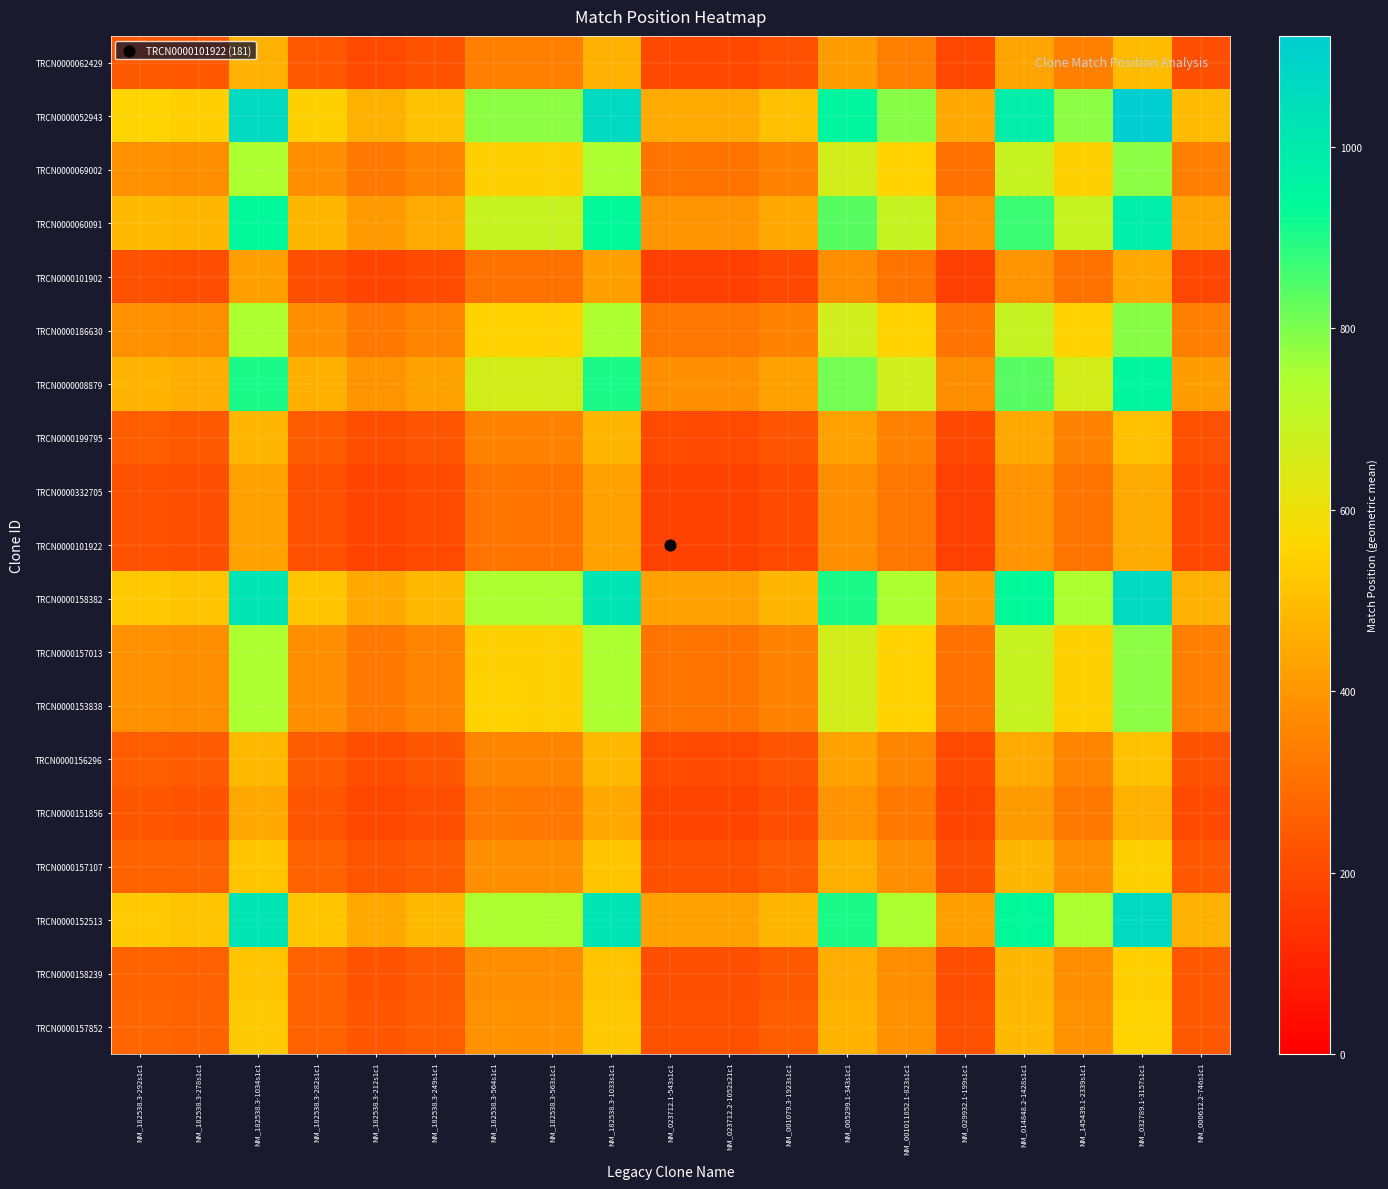

Reading right to left, transcribe all the data shown in this chart.

TRCN0000157852: NM_000612.2-746s1c1=244.2	NM_032789.1-3157s1c1=556.5	NM_145439.1-2339s1c1=388.6	NM_014848.2-1428s1c1=490.6	NM_029932.1-199s1c1=220.4	NM_001011852.1-823s1c1=390.0	NM_005299.1-343s1c1=472.2	NM_001079.3-1923s1c1=250.9	NM_023712.2-1052s21c1=223.5	NM_023712.1-543s1c1=223.5	NM_182538.3-1033s1c1=529.8	NM_182538.3-563s1c1=388.6	NM_182538.3-564s1c1=388.9	NM_182538.3-249s1c1=253.6	NM_182538.3-212s1c1=232.6	NM_182538.3-282s1c1=271.0	NM_182538.3-1034s1c1=530.1	NM_182538.3-278s1c1=268.9	NM_182538.3-292s1c1=276.0
TRCN0000158239: NM_000612.2-746s1c1=237.9	NM_032789.1-3157s1c1=542.2	NM_145439.1-2339s1c1=378.6	NM_014848.2-1428s1c1=478.0	NM_029932.1-199s1c1=214.7	NM_001011852.1-823s1c1=379.9	NM_005299.1-343s1c1=460.1	NM_001079.3-1923s1c1=244.4	NM_023712.2-1052s21c1=217.8	NM_023712.1-543s1c1=217.8	NM_182538.3-1033s1c1=516.2	NM_182538.3-563s1c1=378.6	NM_182538.3-564s1c1=378.9	NM_182538.3-249s1c1=247.1	NM_182538.3-212s1c1=226.6	NM_182538.3-282s1c1=264.0	NM_182538.3-1034s1c1=516.4	NM_182538.3-278s1c1=262.0	NM_182538.3-292s1c1=268.9
TRCN0000152513: NM_000612.2-746s1c1=468.9	NM_032789.1-3157s1c1=1068.7	NM_145439.1-2339s1c1=746.2	NM_014848.2-1428s1c1=942.2	NM_029932.1-199s1c1=423.3	NM_001011852.1-823s1c1=748.9	NM_005299.1-343s1c1=906.9	NM_001079.3-1923s1c1=481.8	NM_023712.2-1052s21c1=429.3	NM_023712.1-543s1c1=429.3	NM_182538.3-1033s1c1=1017.5	NM_182538.3-563s1c1=746.2	NM_182538.3-564s1c1=746.9	NM_182538.3-249s1c1=487.0	NM_182538.3-212s1c1=446.7	NM_182538.3-282s1c1=520.4	NM_182538.3-1034s1c1=1018.0	NM_182538.3-278s1c1=516.4	NM_182538.3-292s1c1=530.1
TRCN0000157107: NM_000612.2-746s1c1=239.7	NM_032789.1-3157s1c1=546.3	NM_145439.1-2339s1c1=381.4	NM_014848.2-1428s1c1=481.6	NM_029932.1-199s1c1=216.4	NM_001011852.1-823s1c1=382.8	NM_005299.1-343s1c1=463.6	NM_001079.3-1923s1c1=246.3	NM_023712.2-1052s21c1=219.4	NM_023712.1-543s1c1=219.4	NM_182538.3-1033s1c1=520.1	NM_182538.3-563s1c1=381.4	NM_182538.3-564s1c1=381.8	NM_182538.3-249s1c1=249.0	NM_182538.3-212s1c1=228.3	NM_182538.3-282s1c1=266.0	NM_182538.3-1034s1c1=520.4	NM_182538.3-278s1c1=264.0	NM_182538.3-292s1c1=271.0
TRCN0000151856: NM_000612.2-746s1c1=205.8	NM_032789.1-3157s1c1=468.9	NM_145439.1-2339s1c1=327.4	NM_014848.2-1428s1c1=413.4	NM_029932.1-199s1c1=185.7	NM_001011852.1-823s1c1=328.6	NM_005299.1-343s1c1=398.0	NM_001079.3-1923s1c1=211.4	NM_023712.2-1052s21c1=188.4	NM_023712.1-543s1c1=188.4	NM_182538.3-1033s1c1=446.5	NM_182538.3-563s1c1=327.4	NM_182538.3-564s1c1=327.7	NM_182538.3-249s1c1=213.7	NM_182538.3-212s1c1=196.0	NM_182538.3-282s1c1=228.3	NM_182538.3-1034s1c1=446.7	NM_182538.3-278s1c1=226.6	NM_182538.3-292s1c1=232.6
TRCN0000156296: NM_000612.2-746s1c1=224.3	NM_032789.1-3157s1c1=511.3	NM_145439.1-2339s1c1=357.0	NM_014848.2-1428s1c1=450.8	NM_029932.1-199s1c1=202.5	NM_001011852.1-823s1c1=358.3	NM_005299.1-343s1c1=433.9	NM_001079.3-1923s1c1=230.5	NM_023712.2-1052s21c1=205.4	NM_023712.1-543s1c1=205.4	NM_182538.3-1033s1c1=486.8	NM_182538.3-563s1c1=357.0	NM_182538.3-564s1c1=357.3	NM_182538.3-249s1c1=233.0	NM_182538.3-212s1c1=213.7	NM_182538.3-282s1c1=249.0	NM_182538.3-1034s1c1=487.0	NM_182538.3-278s1c1=247.1	NM_182538.3-292s1c1=253.6
TRCN0000153838: NM_000612.2-746s1c1=344.0	NM_032789.1-3157s1c1=784.1	NM_145439.1-2339s1c1=547.5	NM_014848.2-1428s1c1=691.3	NM_029932.1-199s1c1=310.6	NM_001011852.1-823s1c1=549.5	NM_005299.1-343s1c1=665.4	NM_001079.3-1923s1c1=353.5	NM_023712.2-1052s21c1=314.9	NM_023712.1-543s1c1=314.9	NM_182538.3-1033s1c1=746.5	NM_182538.3-563s1c1=547.5	NM_182538.3-564s1c1=548.0	NM_182538.3-249s1c1=357.3	NM_182538.3-212s1c1=327.7	NM_182538.3-282s1c1=381.8	NM_182538.3-1034s1c1=746.9	NM_182538.3-278s1c1=378.9	NM_182538.3-292s1c1=388.9
TRCN0000157013: NM_000612.2-746s1c1=343.7	NM_032789.1-3157s1c1=783.4	NM_145439.1-2339s1c1=547.0	NM_014848.2-1428s1c1=690.6	NM_029932.1-199s1c1=310.3	NM_001011852.1-823s1c1=549.0	NM_005299.1-343s1c1=664.8	NM_001079.3-1923s1c1=353.2	NM_023712.2-1052s21c1=314.7	NM_023712.1-543s1c1=314.7	NM_182538.3-1033s1c1=745.9	NM_182538.3-563s1c1=547.0	NM_182538.3-564s1c1=547.5	NM_182538.3-249s1c1=357.0	NM_182538.3-212s1c1=327.4	NM_182538.3-282s1c1=381.4	NM_182538.3-1034s1c1=746.2	NM_182538.3-278s1c1=378.6	NM_182538.3-292s1c1=388.6
TRCN0000158382: NM_000612.2-746s1c1=468.7	NM_032789.1-3157s1c1=1068.2	NM_145439.1-2339s1c1=745.9	NM_014848.2-1428s1c1=941.7	NM_029932.1-199s1c1=423.1	NM_001011852.1-823s1c1=748.6	NM_005299.1-343s1c1=906.5	NM_001079.3-1923s1c1=481.5	NM_023712.2-1052s21c1=429.0	NM_023712.1-543s1c1=429.0	NM_182538.3-1033s1c1=1017.0	NM_182538.3-563s1c1=745.9	NM_182538.3-564s1c1=746.5	NM_182538.3-249s1c1=486.8	NM_182538.3-212s1c1=446.5	NM_182538.3-282s1c1=520.1	NM_182538.3-1034s1c1=1017.5	NM_182538.3-278s1c1=516.2	NM_182538.3-292s1c1=529.8
TRCN0000101922: NM_000612.2-746s1c1=197.7	NM_032789.1-3157s1c1=450.6	NM_145439.1-2339s1c1=314.7	NM_014848.2-1428s1c1=397.3	NM_029932.1-199s1c1=178.5	NM_001011852.1-823s1c1=315.8	NM_005299.1-343s1c1=382.4	NM_001079.3-1923s1c1=203.1	NM_023712.2-1052s21c1=181.0	NM_023712.1-543s1c1=181.0	NM_182538.3-1033s1c1=429.0	NM_182538.3-563s1c1=314.7	NM_182538.3-564s1c1=314.9	NM_182538.3-249s1c1=205.4	NM_182538.3-212s1c1=188.4	NM_182538.3-282s1c1=219.4	NM_182538.3-1034s1c1=429.3	NM_182538.3-278s1c1=217.8	NM_182538.3-292s1c1=223.5
TRCN0000332705: NM_000612.2-746s1c1=197.7	NM_032789.1-3157s1c1=450.6	NM_145439.1-2339s1c1=314.7	NM_014848.2-1428s1c1=397.3	NM_029932.1-199s1c1=178.5	NM_001011852.1-823s1c1=315.8	NM_005299.1-343s1c1=382.4	NM_001079.3-1923s1c1=203.1	NM_023712.2-1052s21c1=181.0	NM_023712.1-543s1c1=181.0	NM_182538.3-1033s1c1=429.0	NM_182538.3-563s1c1=314.7	NM_182538.3-564s1c1=314.9	NM_182538.3-249s1c1=205.4	NM_182538.3-212s1c1=188.4	NM_182538.3-282s1c1=219.4	NM_182538.3-1034s1c1=429.3	NM_182538.3-278s1c1=217.8	NM_182538.3-292s1c1=223.5
TRCN0000199795: NM_000612.2-746s1c1=221.9	NM_032789.1-3157s1c1=505.8	NM_145439.1-2339s1c1=353.2	NM_014848.2-1428s1c1=445.9	NM_029932.1-199s1c1=200.3	NM_001011852.1-823s1c1=354.4	NM_005299.1-343s1c1=429.2	NM_001079.3-1923s1c1=228.0	NM_023712.2-1052s21c1=203.1	NM_023712.1-543s1c1=203.1	NM_182538.3-1033s1c1=481.5	NM_182538.3-563s1c1=353.2	NM_182538.3-564s1c1=353.5	NM_182538.3-249s1c1=230.5	NM_182538.3-212s1c1=211.4	NM_182538.3-282s1c1=246.3	NM_182538.3-1034s1c1=481.8	NM_182538.3-278s1c1=244.4	NM_182538.3-292s1c1=250.9
TRCN0000008879: NM_000612.2-746s1c1=417.8	NM_032789.1-3157s1c1=952.1	NM_145439.1-2339s1c1=664.8	NM_014848.2-1428s1c1=839.4	NM_029932.1-199s1c1=377.1	NM_001011852.1-823s1c1=667.2	NM_005299.1-343s1c1=808.0	NM_001079.3-1923s1c1=429.2	NM_023712.2-1052s21c1=382.4	NM_023712.1-543s1c1=382.4	NM_182538.3-1033s1c1=906.5	NM_182538.3-563s1c1=664.8	NM_182538.3-564s1c1=665.4	NM_182538.3-249s1c1=433.9	NM_182538.3-212s1c1=398.0	NM_182538.3-282s1c1=463.6	NM_182538.3-1034s1c1=906.9	NM_182538.3-278s1c1=460.1	NM_182538.3-292s1c1=472.2
TRCN0000186630: NM_000612.2-746s1c1=345.0	NM_032789.1-3157s1c1=786.3	NM_145439.1-2339s1c1=549.0	NM_014848.2-1428s1c1=693.2	NM_029932.1-199s1c1=311.4	NM_001011852.1-823s1c1=551.0	NM_005299.1-343s1c1=667.2	NM_001079.3-1923s1c1=354.4	NM_023712.2-1052s21c1=315.8	NM_023712.1-543s1c1=315.8	NM_182538.3-1033s1c1=748.6	NM_182538.3-563s1c1=549.0	NM_182538.3-564s1c1=549.5	NM_182538.3-249s1c1=358.3	NM_182538.3-212s1c1=328.6	NM_182538.3-282s1c1=382.8	NM_182538.3-1034s1c1=748.9	NM_182538.3-278s1c1=379.9	NM_182538.3-292s1c1=390.0
TRCN0000101902: NM_000612.2-746s1c1=195.0	NM_032789.1-3157s1c1=444.4	NM_145439.1-2339s1c1=310.3	NM_014848.2-1428s1c1=391.8	NM_029932.1-199s1c1=176.0	NM_001011852.1-823s1c1=311.4	NM_005299.1-343s1c1=377.1	NM_001079.3-1923s1c1=200.3	NM_023712.2-1052s21c1=178.5	NM_023712.1-543s1c1=178.5	NM_182538.3-1033s1c1=423.1	NM_182538.3-563s1c1=310.3	NM_182538.3-564s1c1=310.6	NM_182538.3-249s1c1=202.5	NM_182538.3-212s1c1=185.7	NM_182538.3-282s1c1=216.4	NM_182538.3-1034s1c1=423.3	NM_182538.3-278s1c1=214.7	NM_182538.3-292s1c1=220.4
TRCN0000060091: NM_000612.2-746s1c1=434.0	NM_032789.1-3157s1c1=989.1	NM_145439.1-2339s1c1=690.6	NM_014848.2-1428s1c1=872.0	NM_029932.1-199s1c1=391.8	NM_001011852.1-823s1c1=693.2	NM_005299.1-343s1c1=839.4	NM_001079.3-1923s1c1=445.9	NM_023712.2-1052s21c1=397.3	NM_023712.1-543s1c1=397.3	NM_182538.3-1033s1c1=941.7	NM_182538.3-563s1c1=690.6	NM_182538.3-564s1c1=691.3	NM_182538.3-249s1c1=450.8	NM_182538.3-212s1c1=413.4	NM_182538.3-282s1c1=481.6	NM_182538.3-1034s1c1=942.2	NM_182538.3-278s1c1=478.0	NM_182538.3-292s1c1=490.6
TRCN0000069002: NM_000612.2-746s1c1=343.7	NM_032789.1-3157s1c1=783.4	NM_145439.1-2339s1c1=547.0	NM_014848.2-1428s1c1=690.6	NM_029932.1-199s1c1=310.3	NM_001011852.1-823s1c1=549.0	NM_005299.1-343s1c1=664.8	NM_001079.3-1923s1c1=353.2	NM_023712.2-1052s21c1=314.7	NM_023712.1-543s1c1=314.7	NM_182538.3-1033s1c1=745.9	NM_182538.3-563s1c1=547.0	NM_182538.3-564s1c1=547.5	NM_182538.3-249s1c1=357.0	NM_182538.3-212s1c1=327.4	NM_182538.3-282s1c1=381.4	NM_182538.3-1034s1c1=746.2	NM_182538.3-278s1c1=378.6	NM_182538.3-292s1c1=388.6
TRCN0000052943: NM_000612.2-746s1c1=492.3	NM_032789.1-3157s1c1=1122.0	NM_145439.1-2339s1c1=783.4	NM_014848.2-1428s1c1=989.1	NM_029932.1-199s1c1=444.4	NM_001011852.1-823s1c1=786.3	NM_005299.1-343s1c1=952.1	NM_001079.3-1923s1c1=505.8	NM_023712.2-1052s21c1=450.6	NM_023712.1-543s1c1=450.6	NM_182538.3-1033s1c1=1068.2	NM_182538.3-563s1c1=783.4	NM_182538.3-564s1c1=784.1	NM_182538.3-249s1c1=511.3	NM_182538.3-212s1c1=468.9	NM_182538.3-282s1c1=546.3	NM_182538.3-1034s1c1=1068.7	NM_182538.3-278s1c1=542.2	NM_182538.3-292s1c1=556.5
TRCN0000062429: NM_000612.2-746s1c1=216.0	NM_032789.1-3157s1c1=492.3	NM_145439.1-2339s1c1=343.7	NM_014848.2-1428s1c1=434.0	NM_029932.1-199s1c1=195.0	NM_001011852.1-823s1c1=345.0	NM_005299.1-343s1c1=417.8	NM_001079.3-1923s1c1=221.9	NM_023712.2-1052s21c1=197.7	NM_023712.1-543s1c1=197.7	NM_182538.3-1033s1c1=468.7	NM_182538.3-563s1c1=343.7	NM_182538.3-564s1c1=344.0	NM_182538.3-249s1c1=224.3	NM_182538.3-212s1c1=205.8	NM_182538.3-282s1c1=239.7	NM_182538.3-1034s1c1=468.9	NM_182538.3-278s1c1=237.9	NM_182538.3-292s1c1=244.2